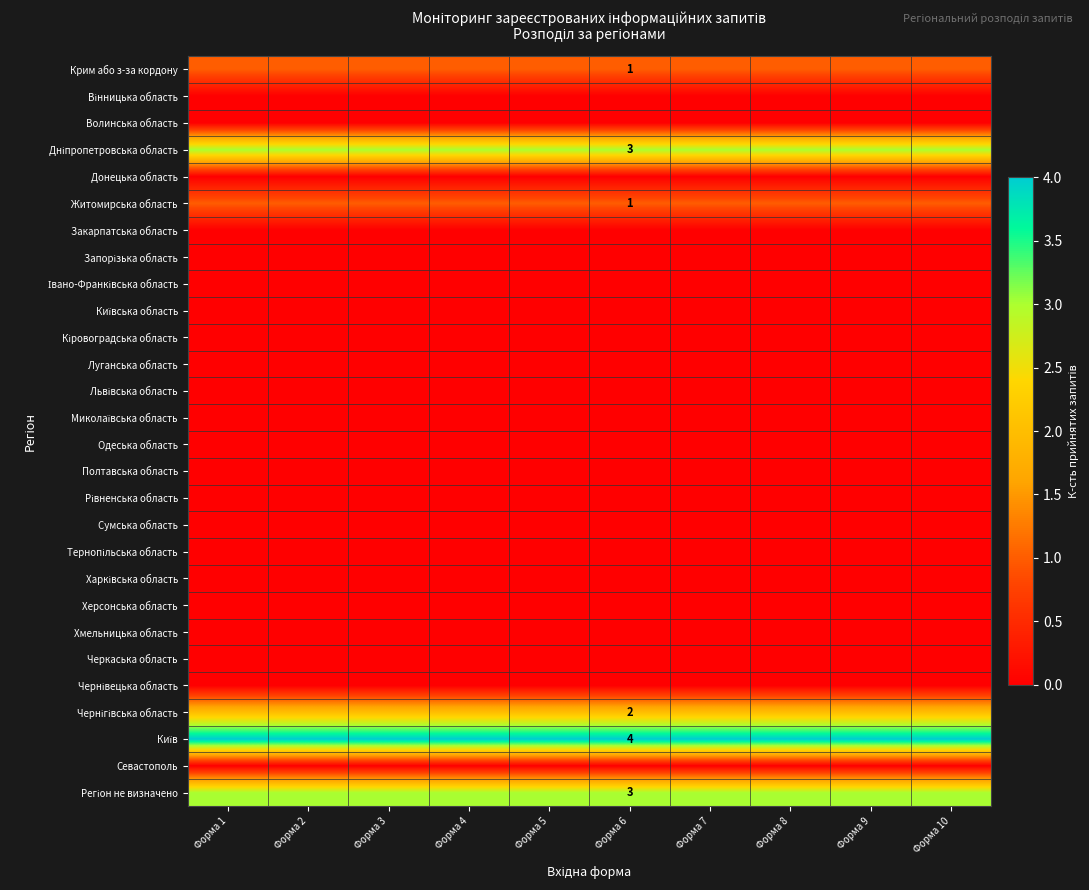

How many series are shown in this chart?

28